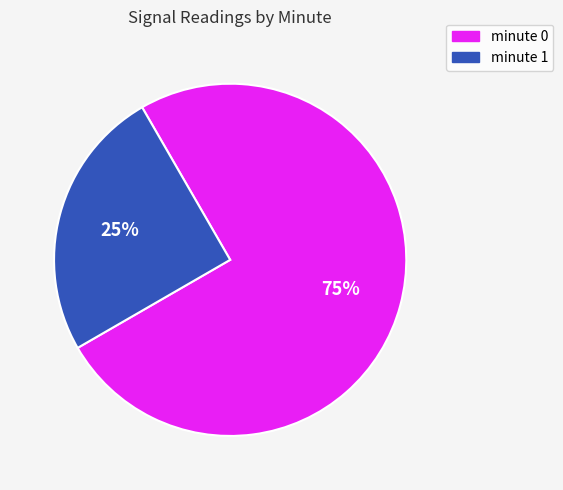

To the nearest percent, what is the difference between the largest and smallest slice percentages?

50%